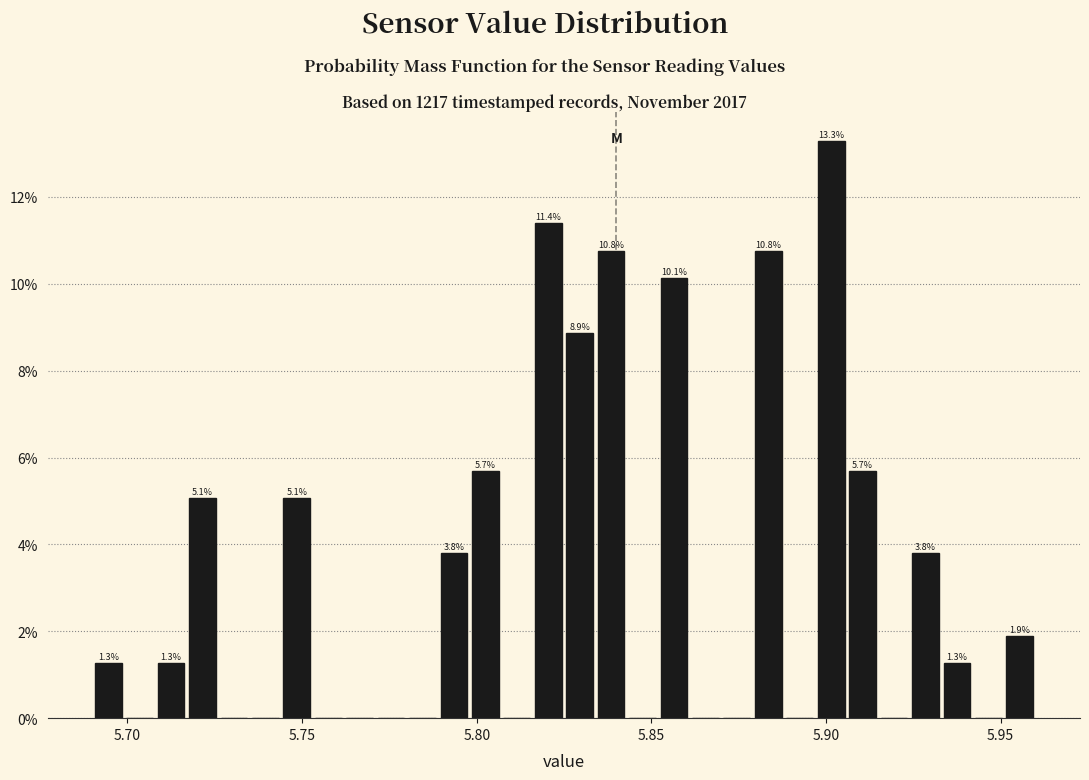

Read against the x-axis, roughly where is the centre of the tallest bar?

5.900